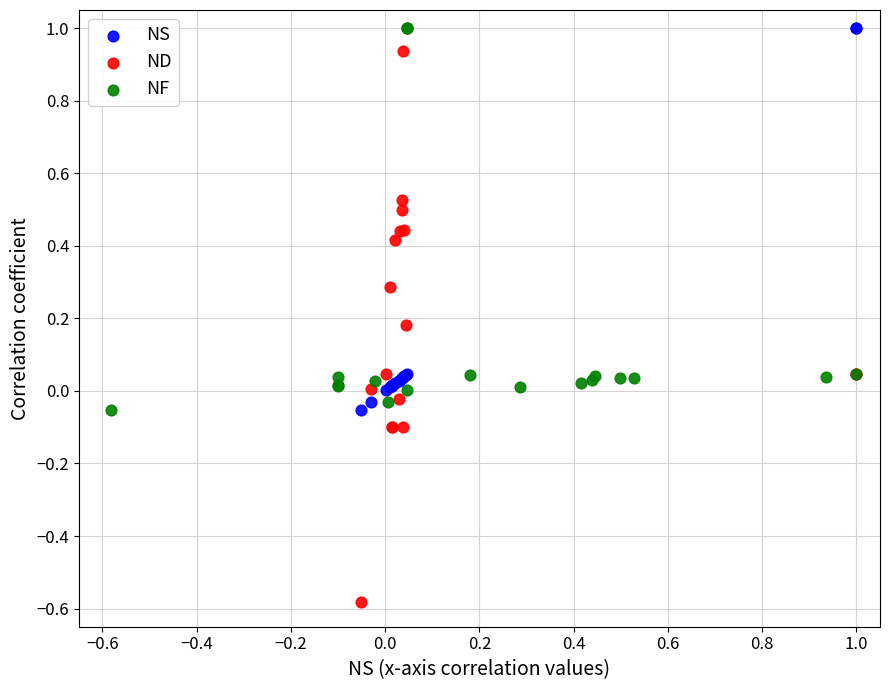

Which series contains the lowest Y value?

ND